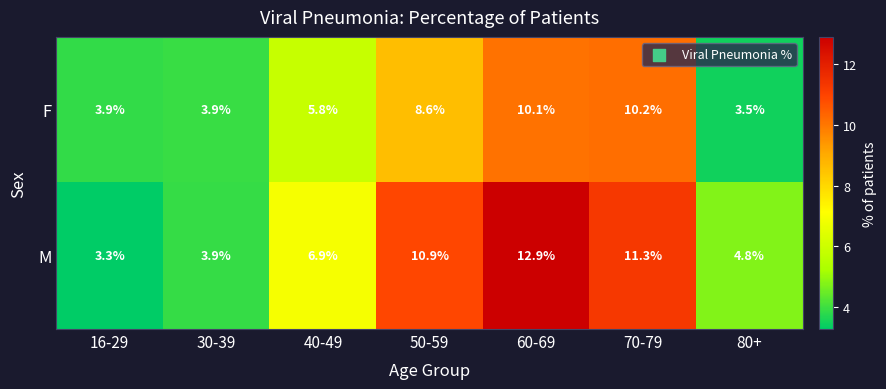

List the series in order of their peak value, highest first.

M, F